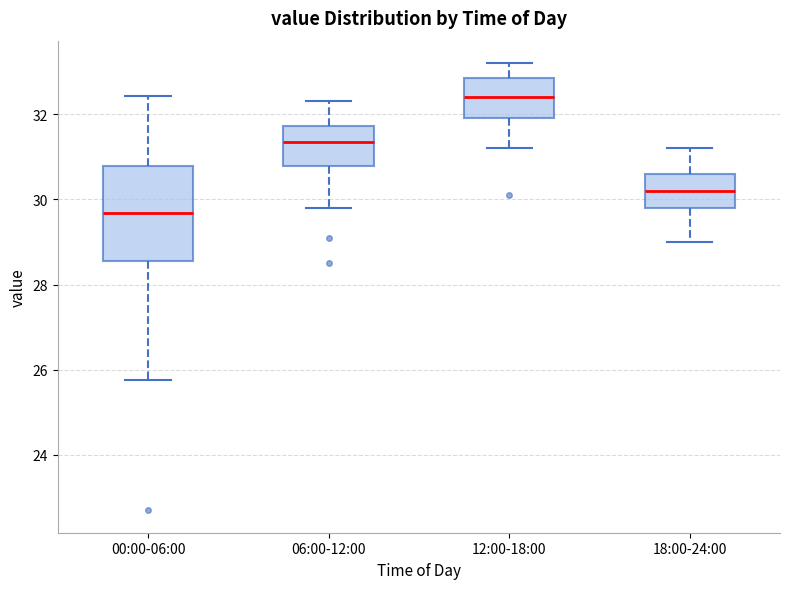

Where is the lower edge of the box for 12:00-18:00 on the y-axis? The values are not printed on the chart, so give them approximately, as read against the axis.

32.0